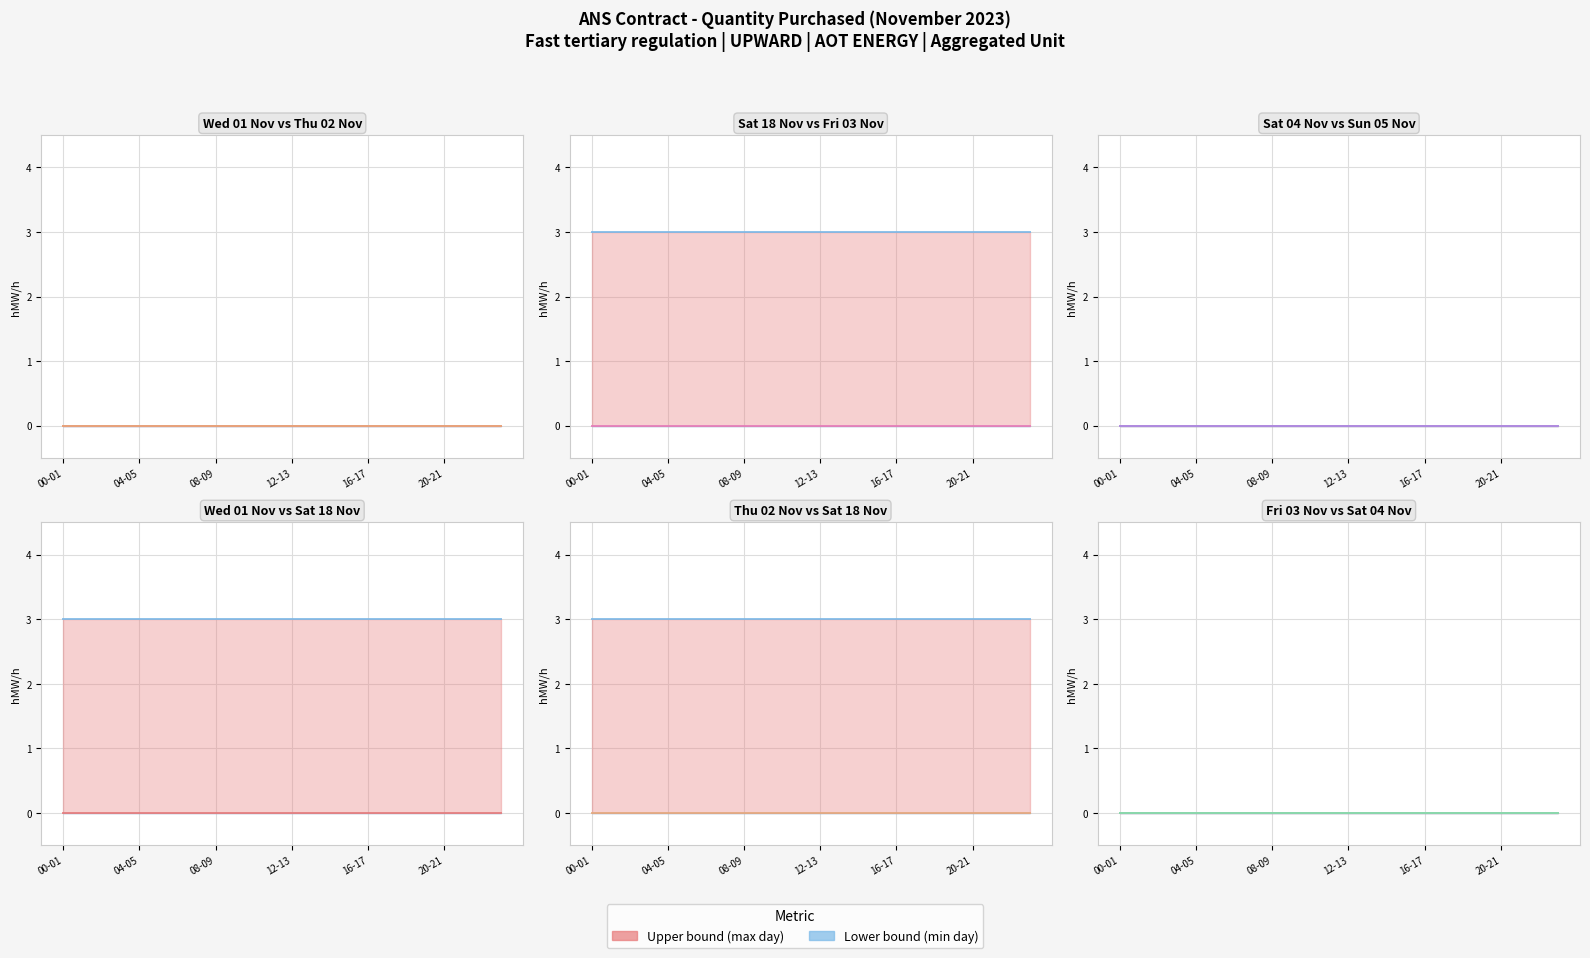

How many categories are shown in the chart?

24